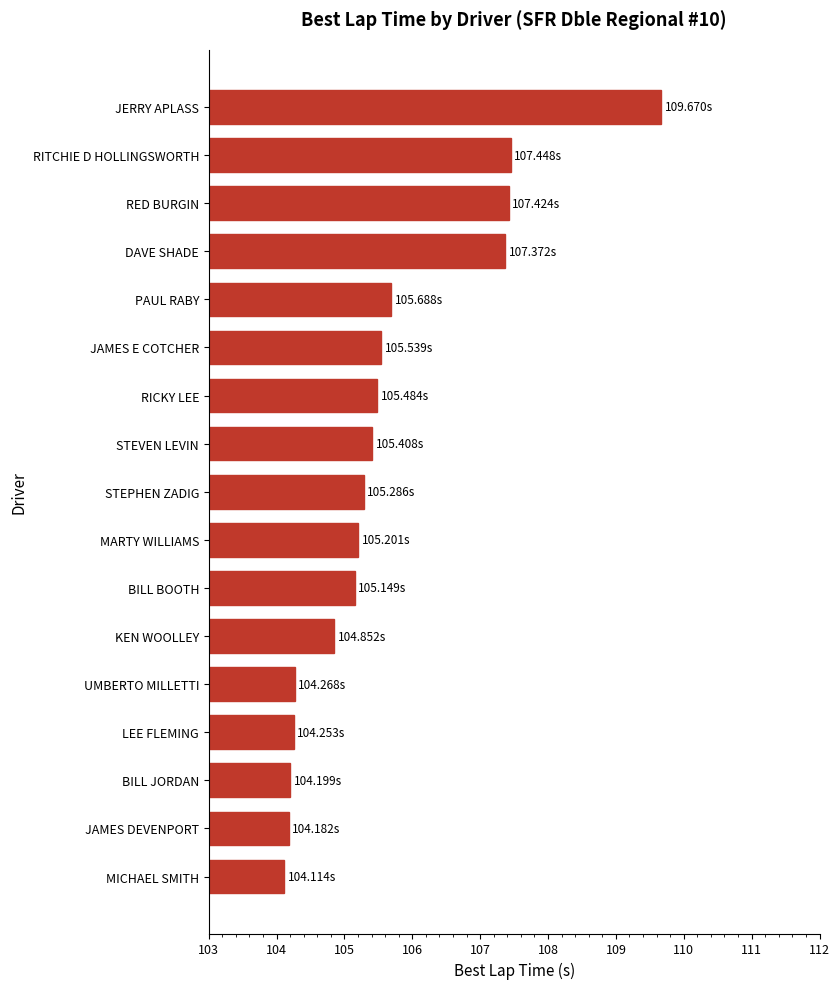

Count the number of data series in this chart.

1